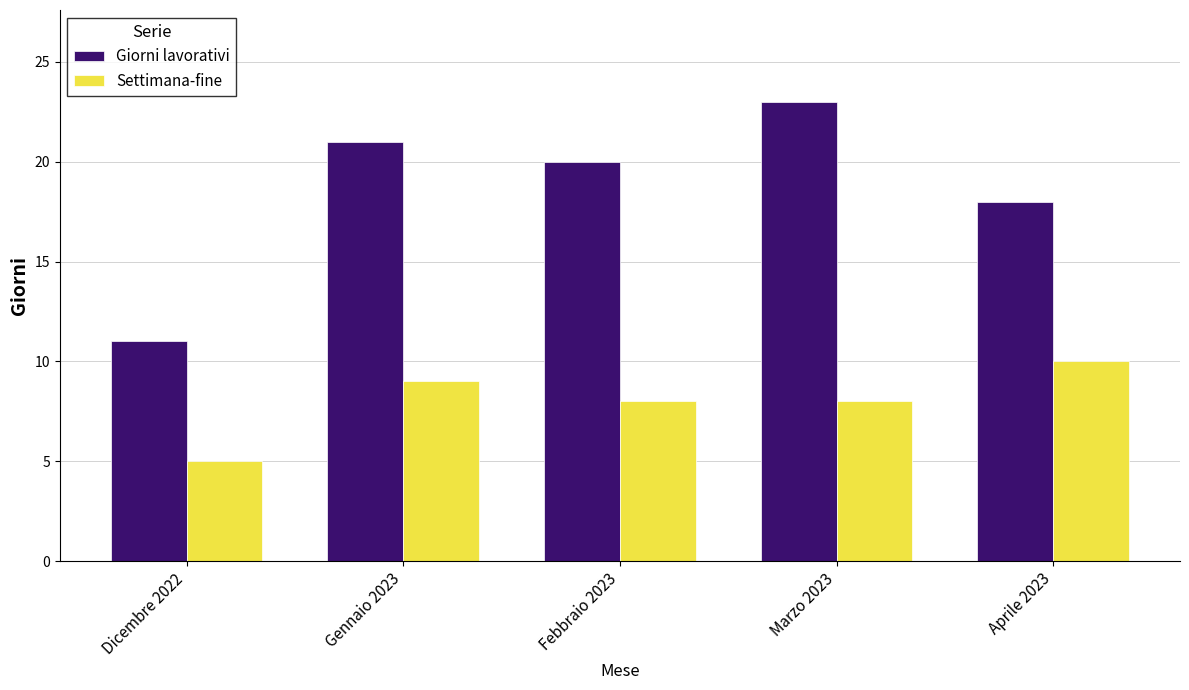

List the series in order of their peak value, highest first.

Giorni lavorativi, Settimana-fine